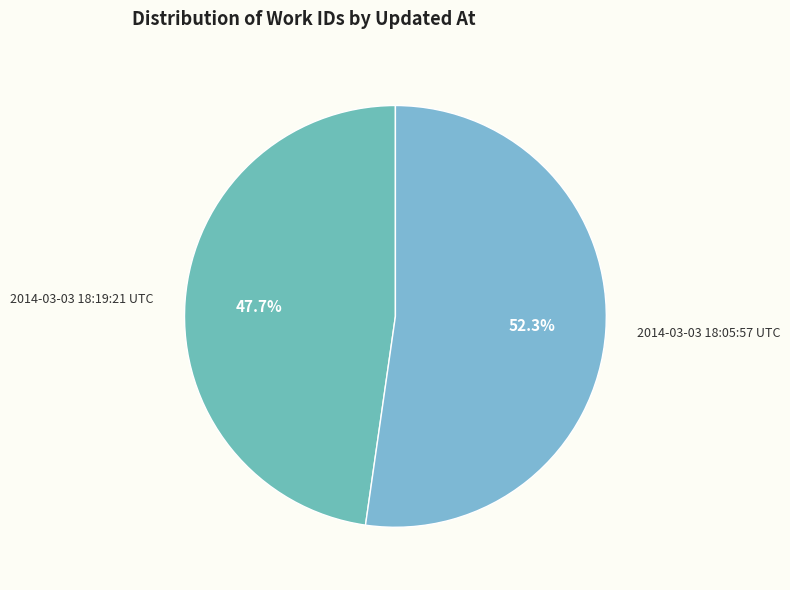

What percentage is NOT represented by 2014-03-03 18:05:57 UTC?

47.7%